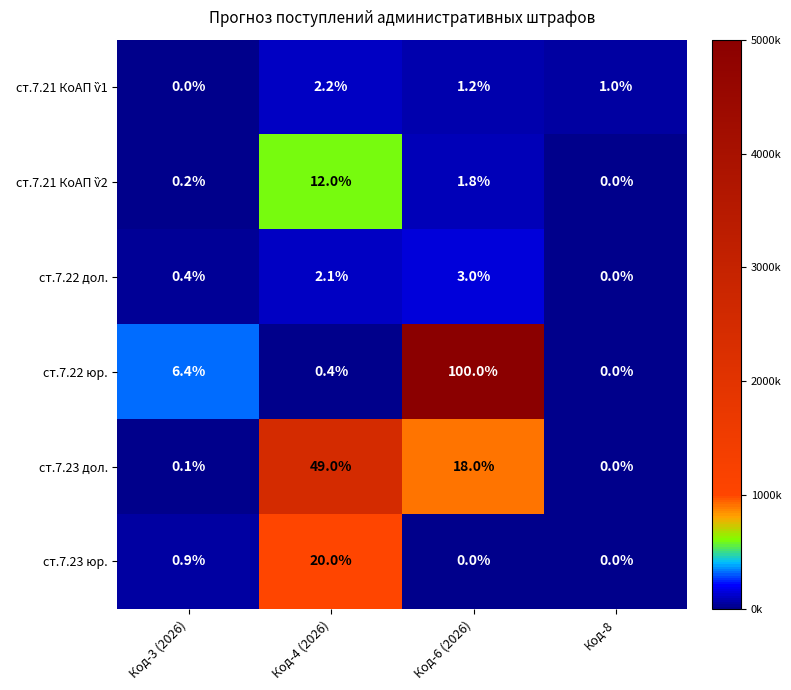

Which series has the largest total across all categories?

ст.7.22 юр.